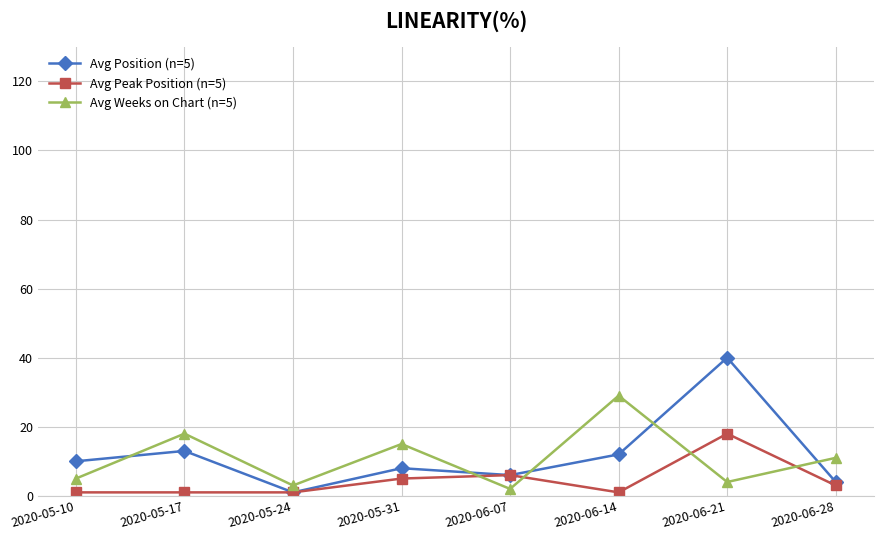

True or false: Avg Weeks on Chart (n=5) and Avg Position (n=5) cross at least once.

True